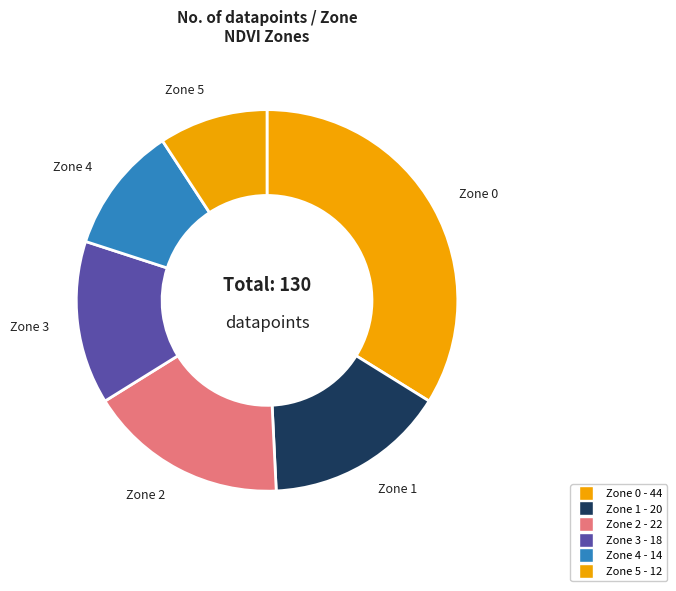

Is the sum of Zone 4 and Zone 3 greater than half?

No